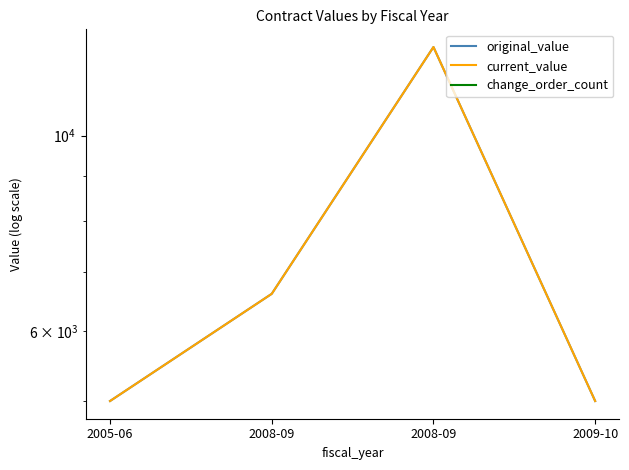

Where is the first local maximum for original_value?

2008-09